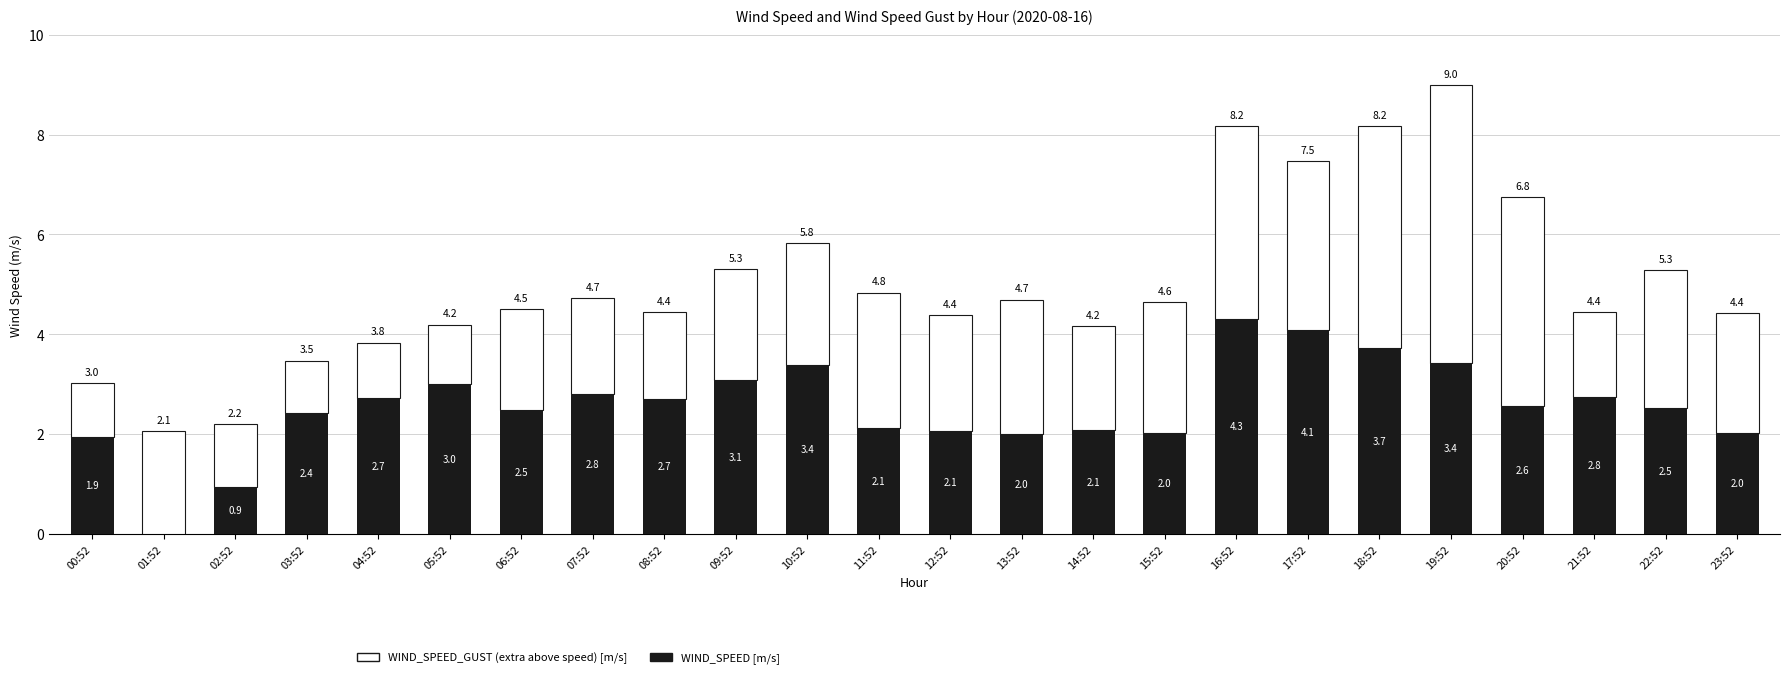

What is the total value across all series at 01:52?

2.1